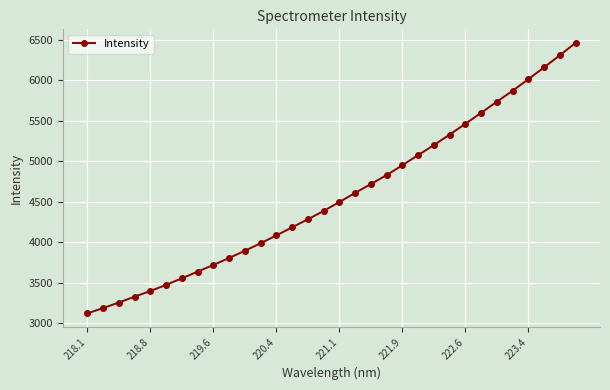

What is the difference between the second highest and minimum values?

3187.6